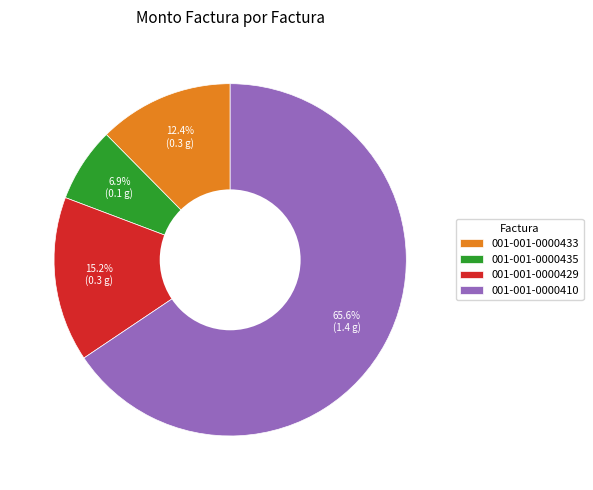

Which slice is the largest?

001-001-0000410